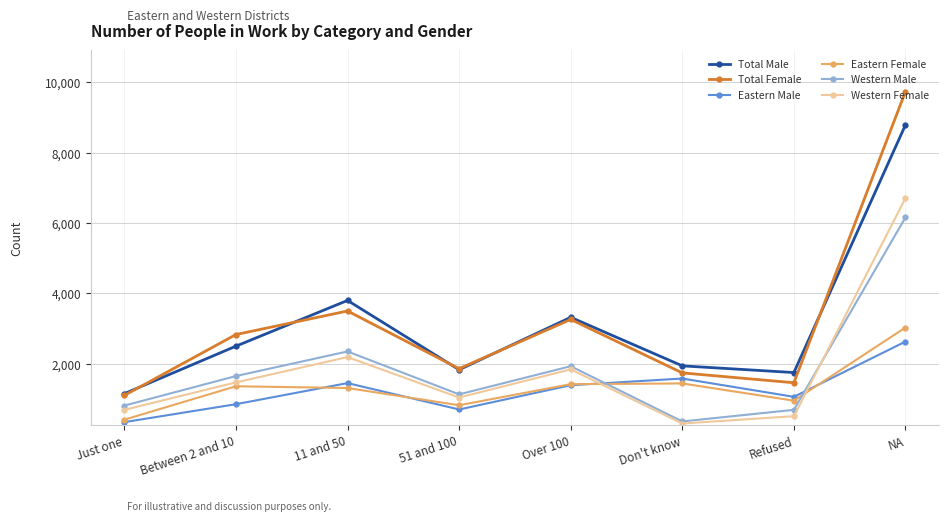

Read the Total Male value at Just one.

1150